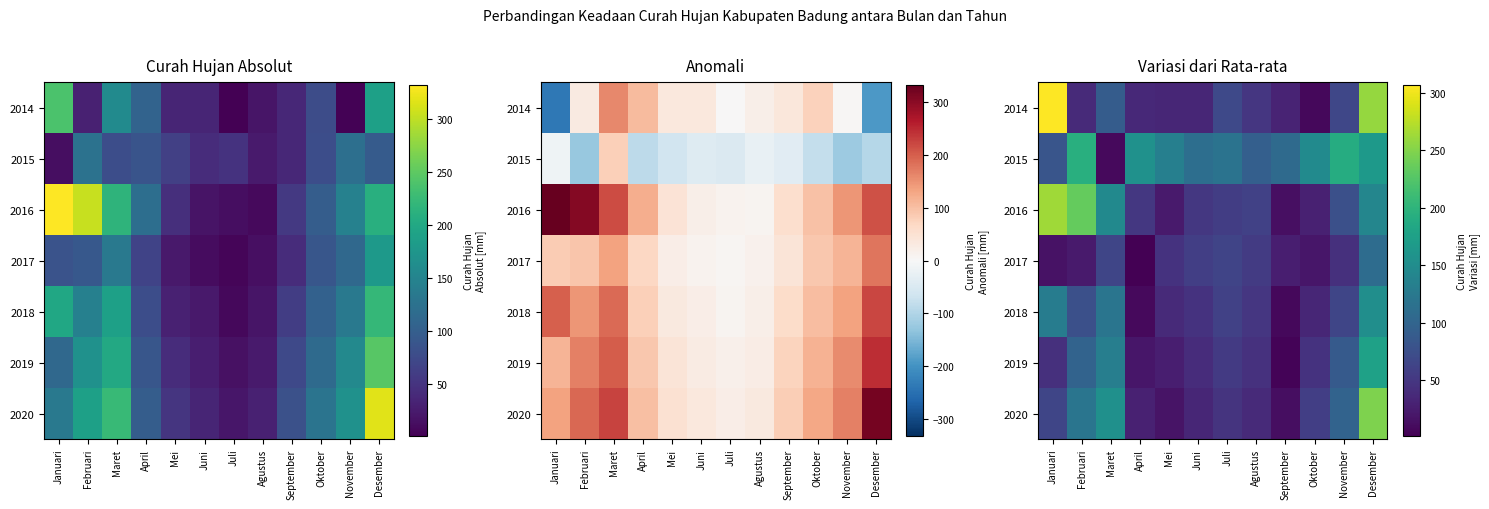

True or false: 2018 has a value of 49.4 at Agustus.

True